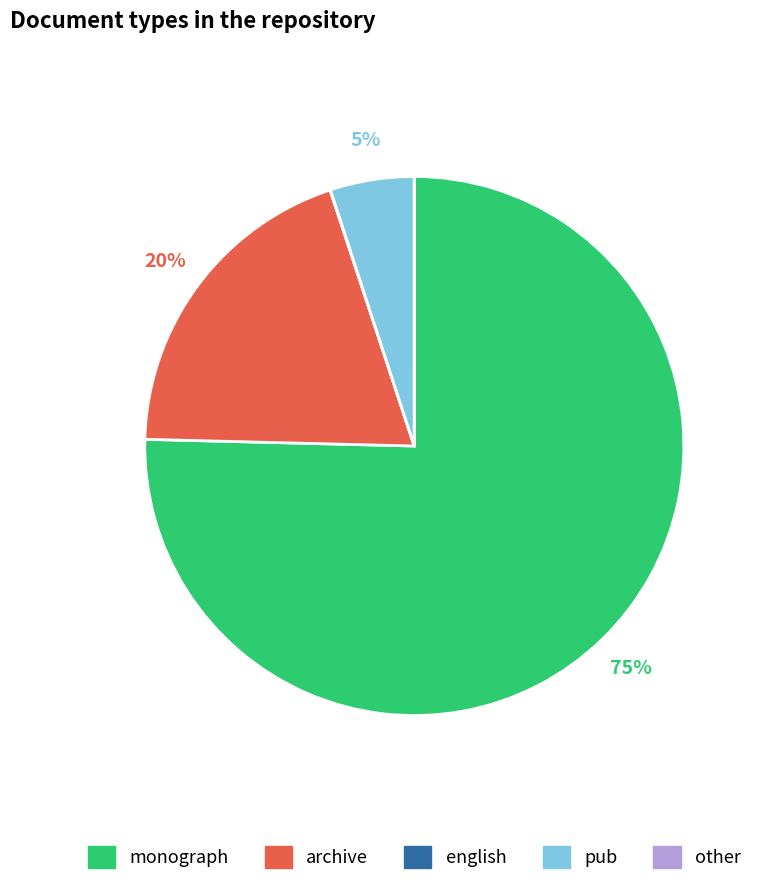

Is there any slice that represents more than half of the pie?

Yes